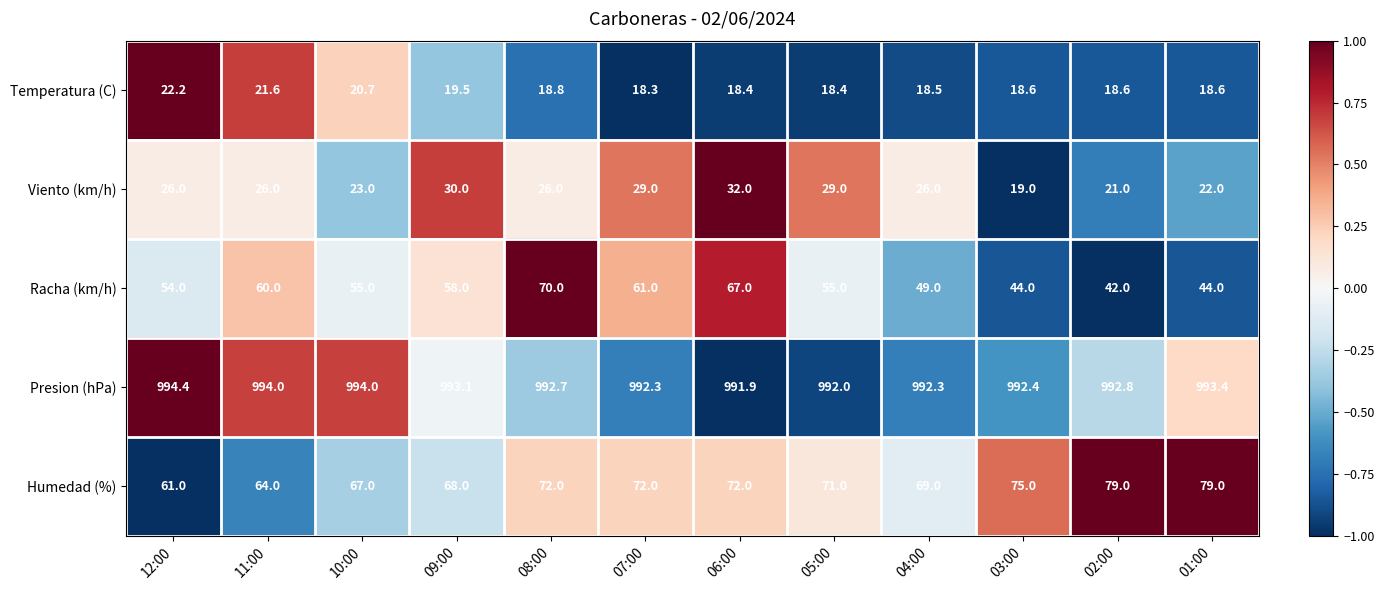

Between 11:00 and 01:00, which series saw the biggest shift?

Racha (km/h)